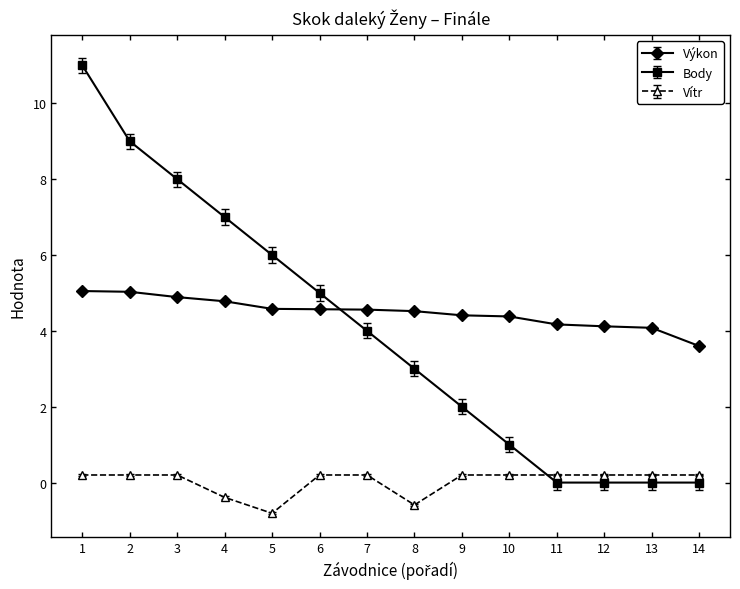

Between 1 and 2, which series saw the biggest shift?

Body